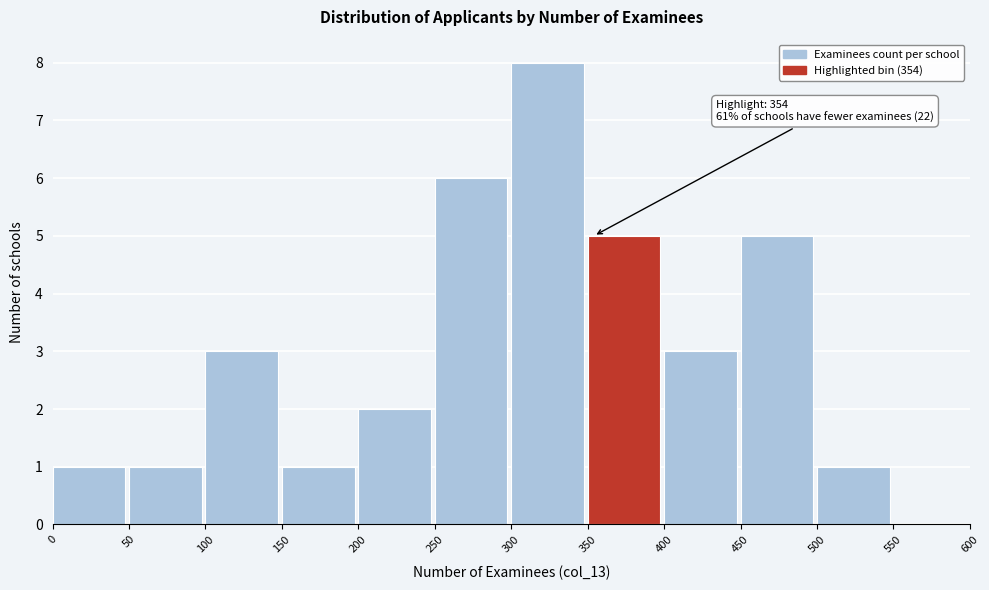

Which range on the x-axis has the tallest bar?

300 to 350